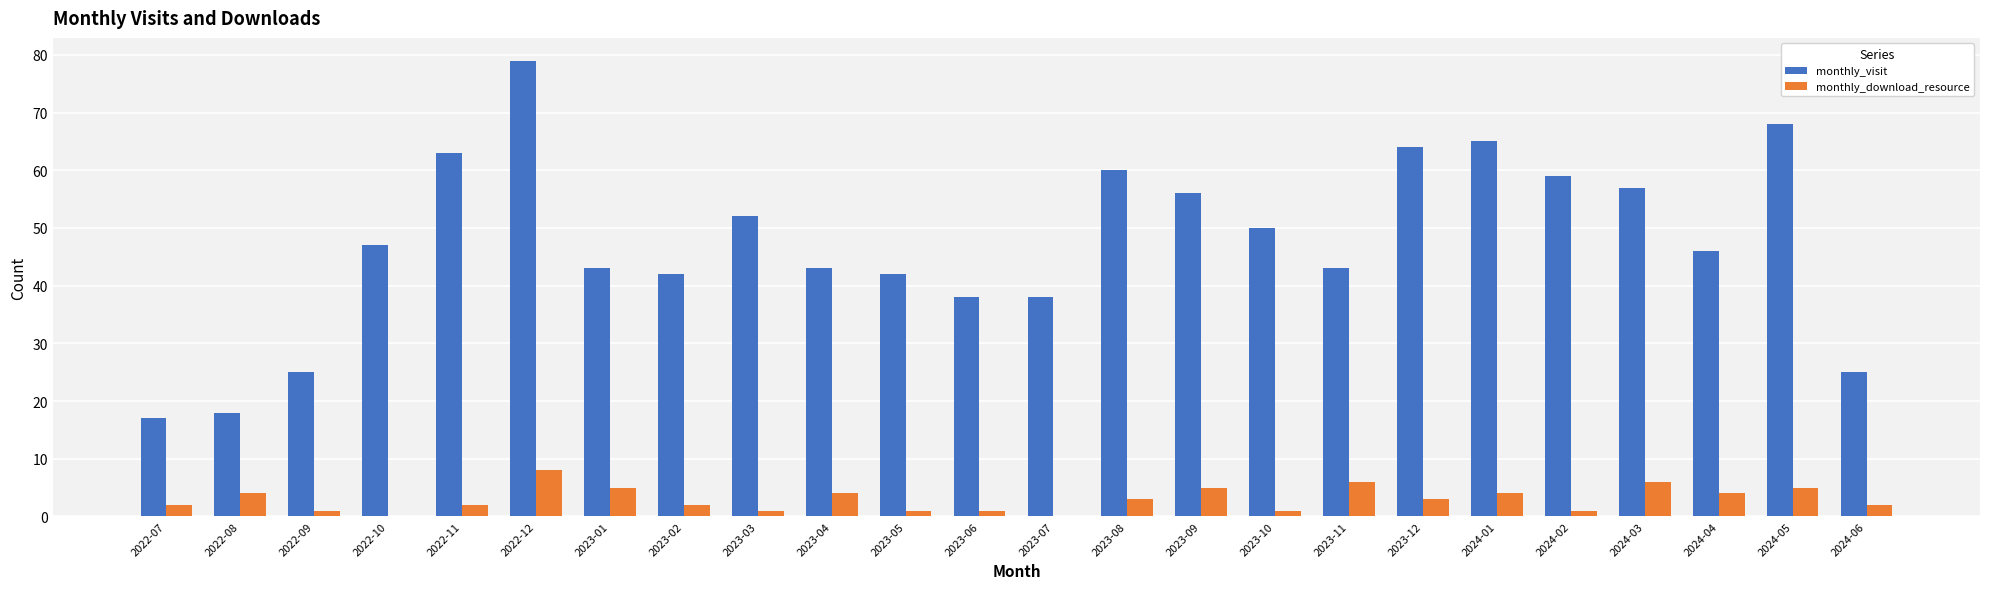

What are all the series names shown in the legend?

monthly_visit, monthly_download_resource